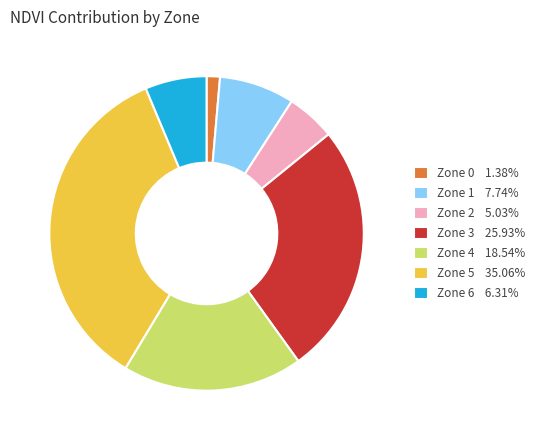

Count the number of slices in the pie.

7